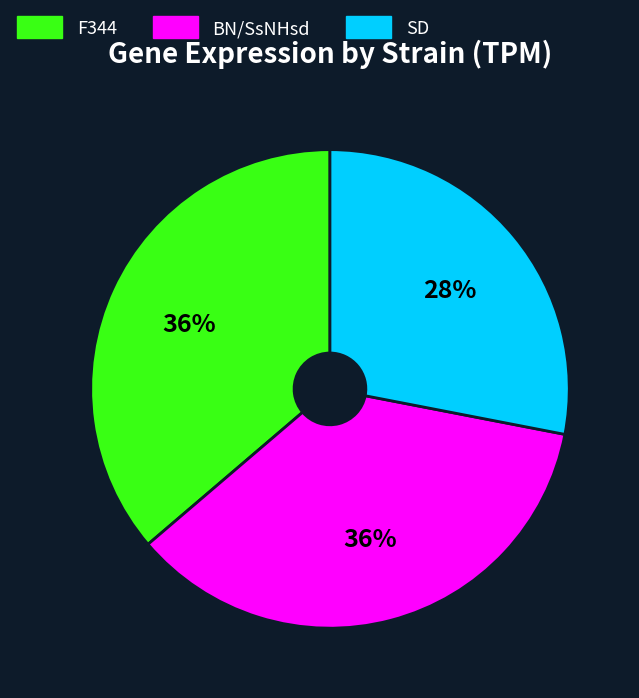

To the nearest percent, what is the difference between the SD and F344 slice percentages?

8%